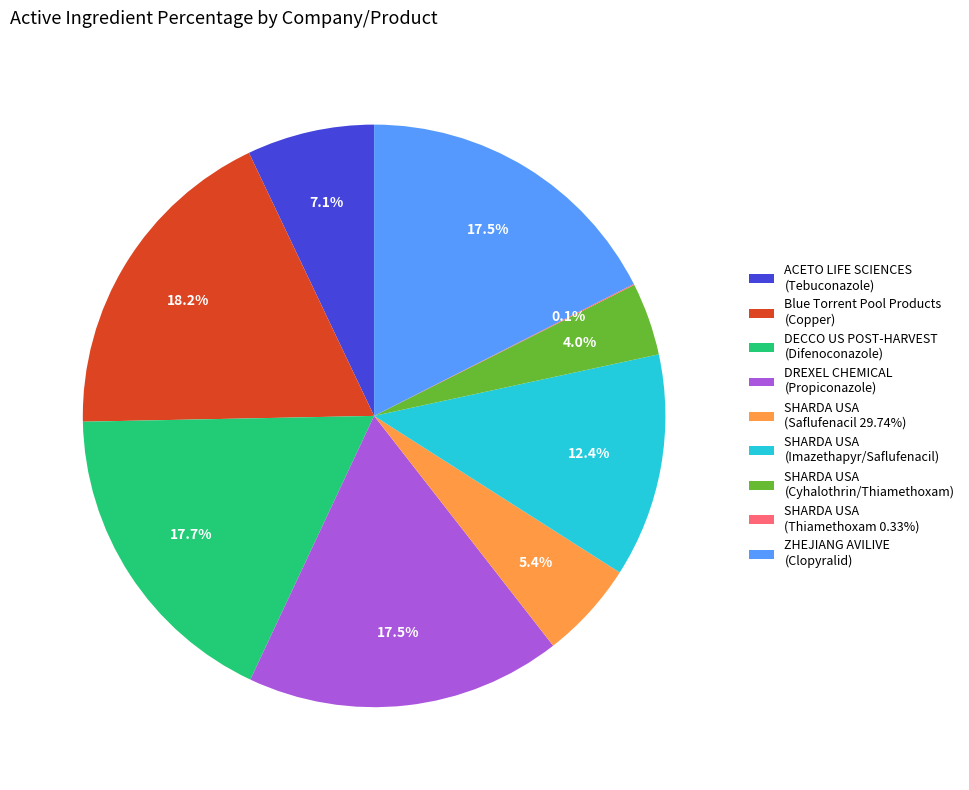

What is the largest slice in the pie chart?

Blue Torrent Pool Products (Copper)